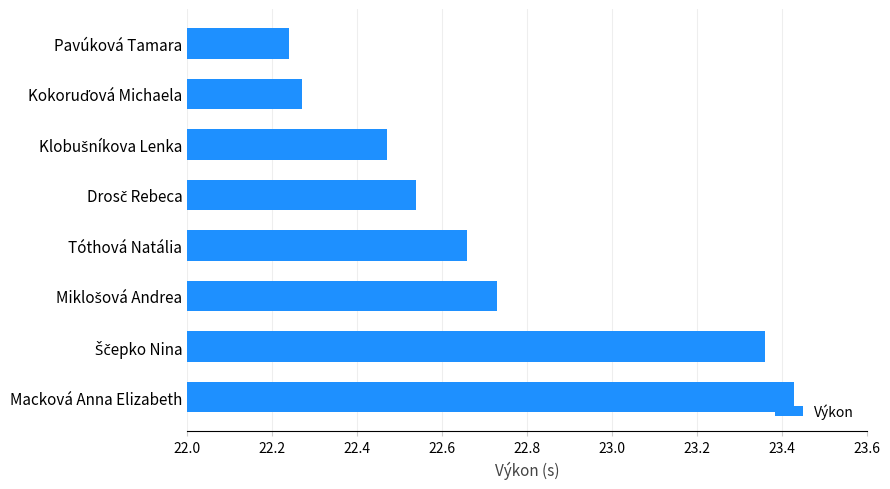

Which category has the highest value across all series?

Macková Anna Elizabeth